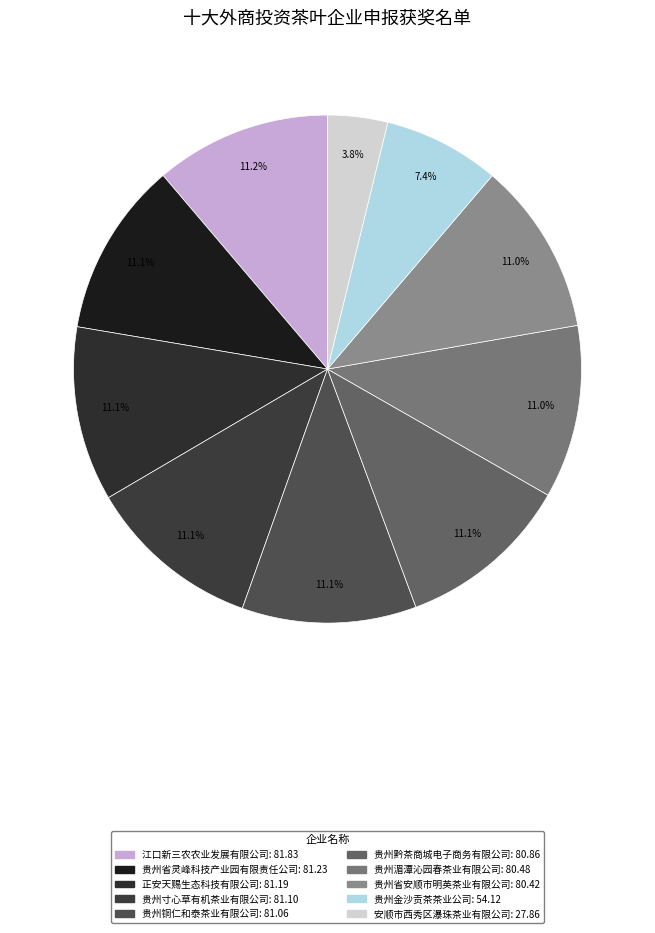

To the nearest percent, what is the difference between the 江口新三农农业发展有限公司 and 安顺市西秀区瀑珠茶业有限公司 slice percentages?

7%